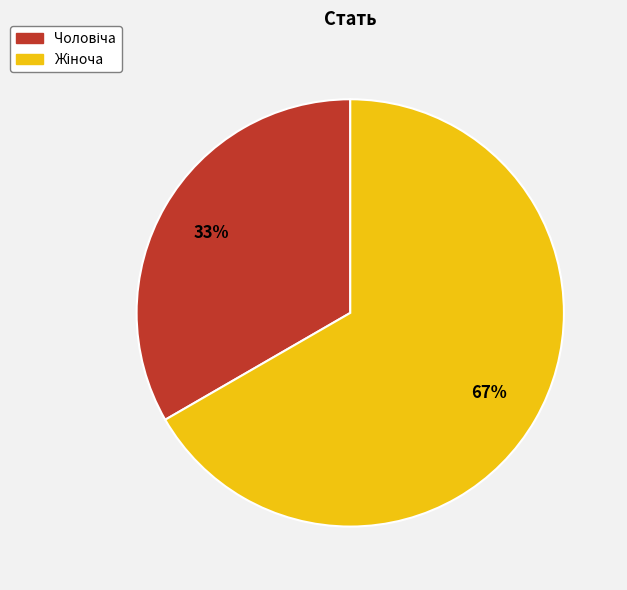

Is there a majority slice in this chart?

Yes